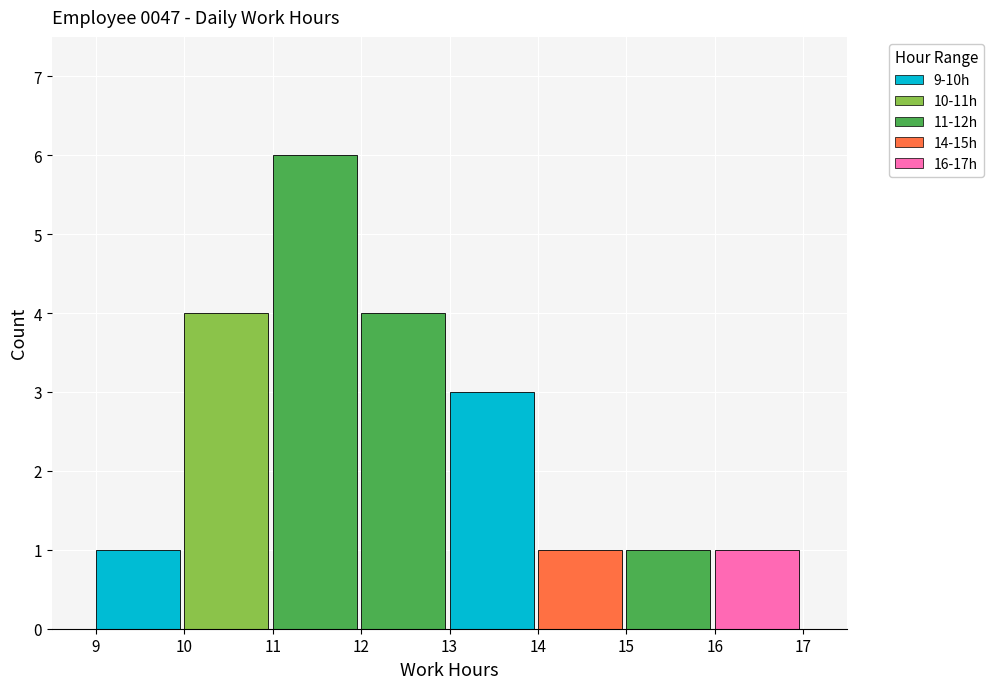

Over which range of the x-axis is the bar tallest?

11 to 12